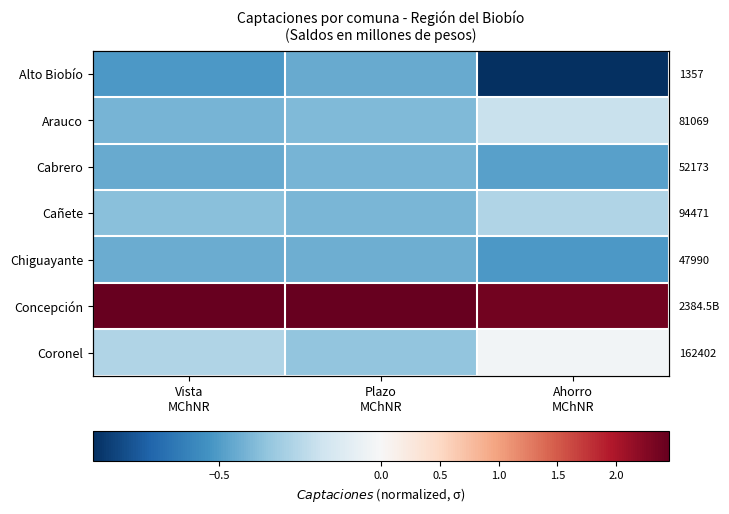

What is the greatest value displayed?

2.4